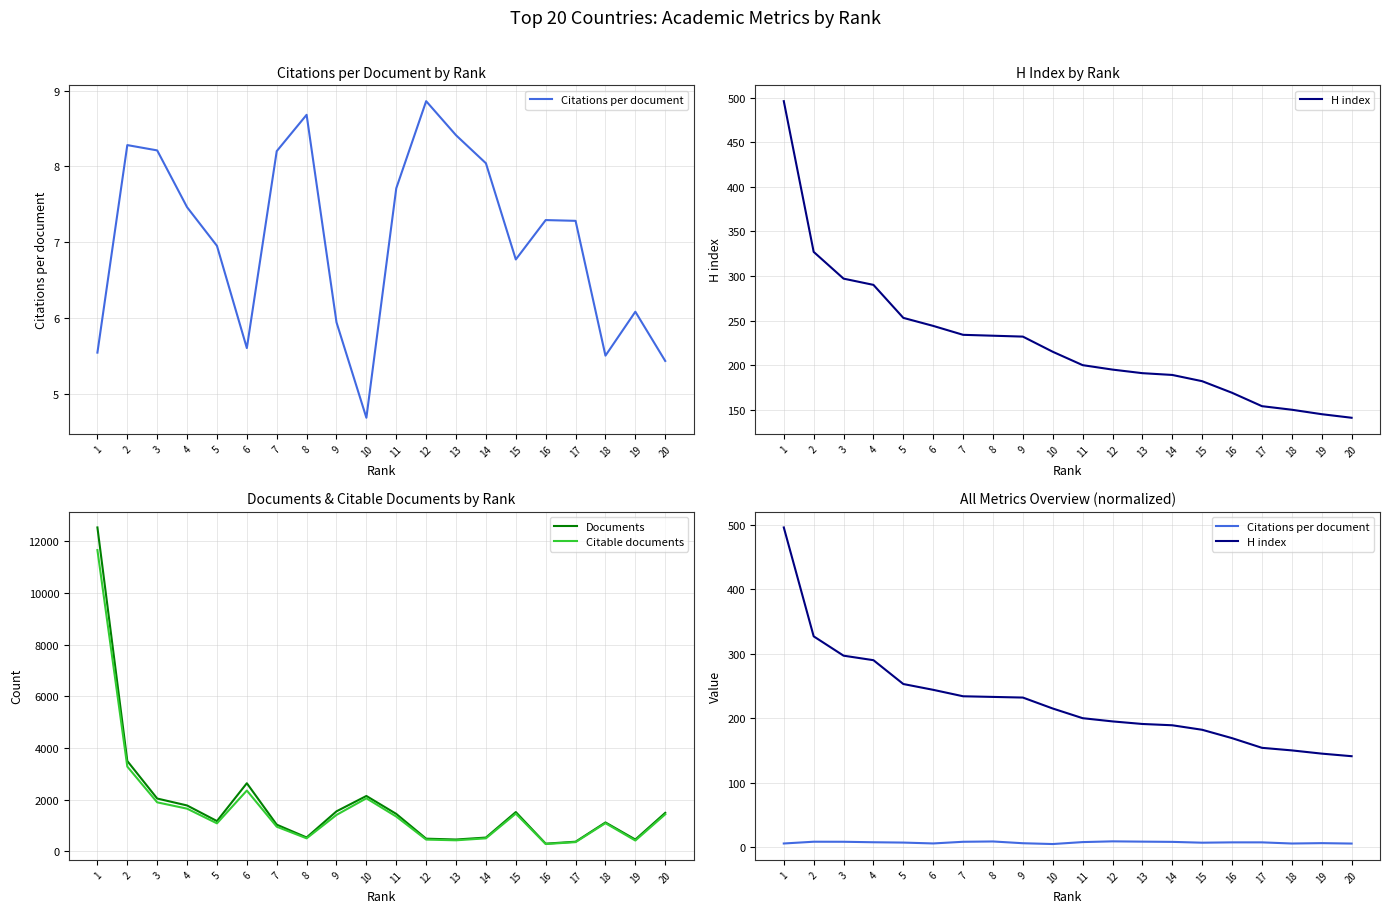

Rank the categories by Citations per document value from highest to lowest.

12, 8, 13, 2, 3, 7, 14, 11, 4, 16, 17, 5, 15, 19, 9, 6, 1, 18, 20, 10